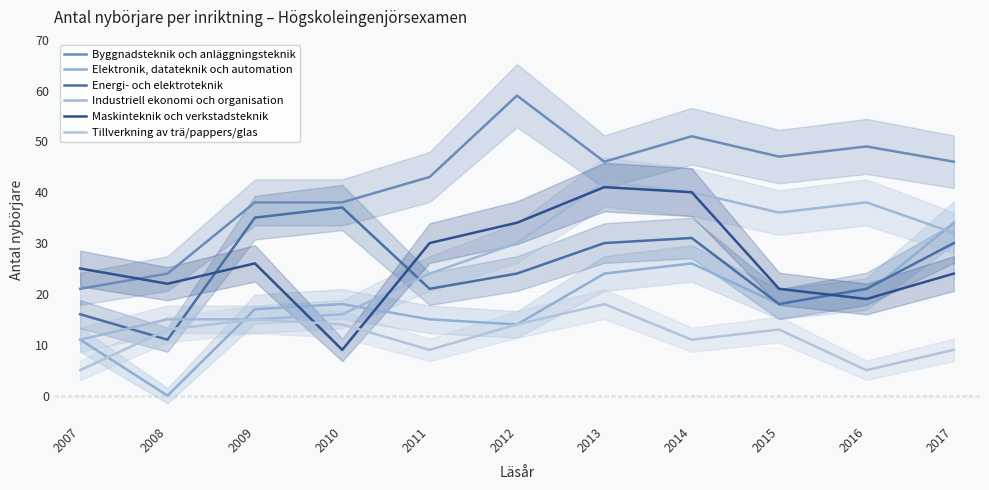

What are all the series names shown in the legend?

Byggnadsteknik och anläggningsteknik, Elektronik, datateknik och automation, Energi- och elektroteknik, Industriell ekonomi och organisation, Maskinteknik och verkstadsteknik, Tillverkning av trä/pappers/glas